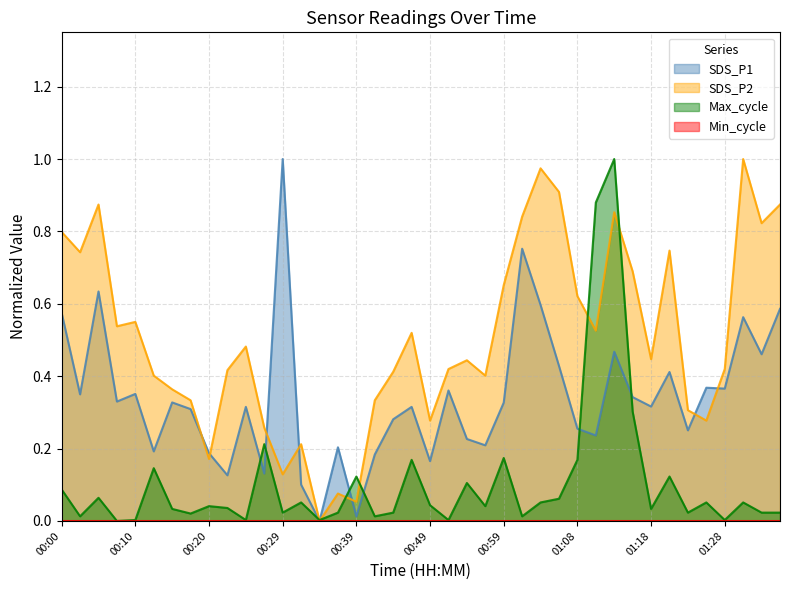

True or false: Max_cycle has more than 0 points higher than both neighbors.

True